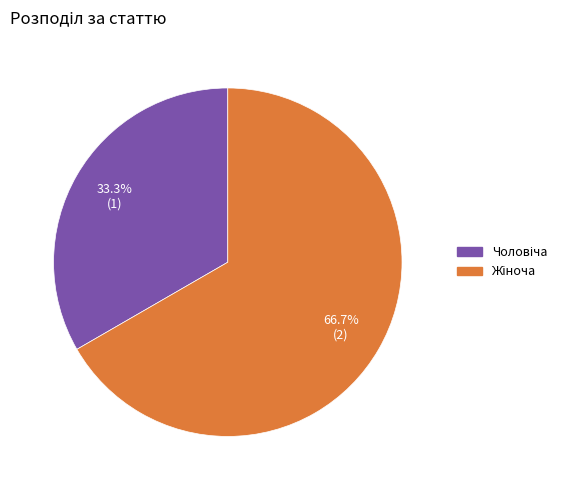

How many segments does this pie chart have?

2